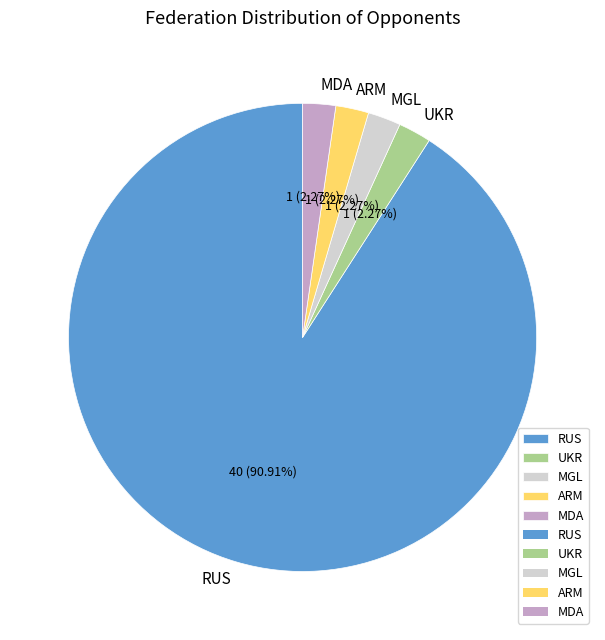

Between MDA and RUS, which is larger?

RUS